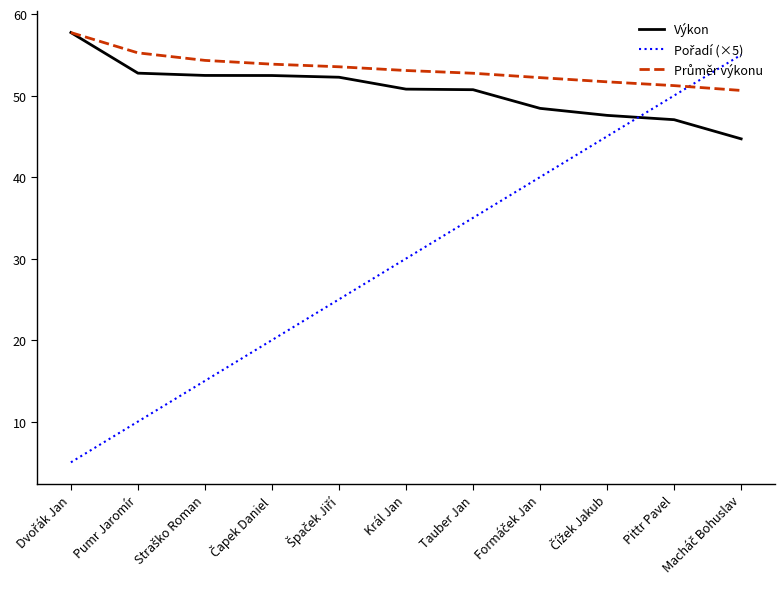

What is the minimum value for Výkon?

44.7